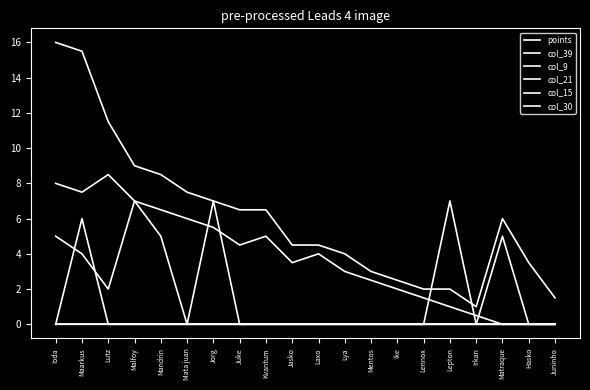

How many lines are shown in the chart?

6